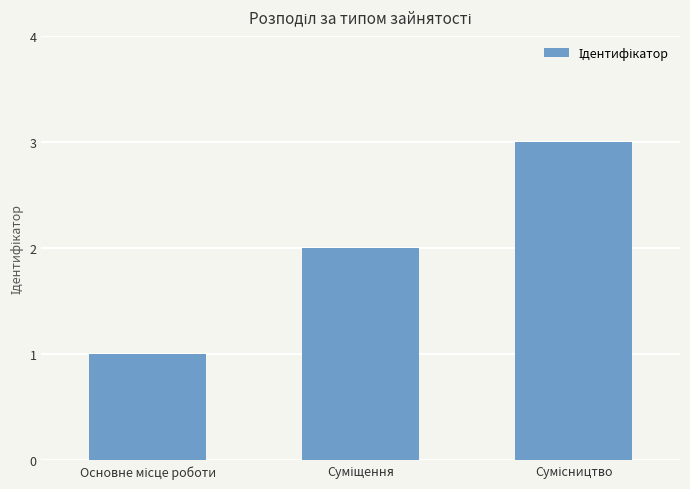

What is the sum of all values?

6